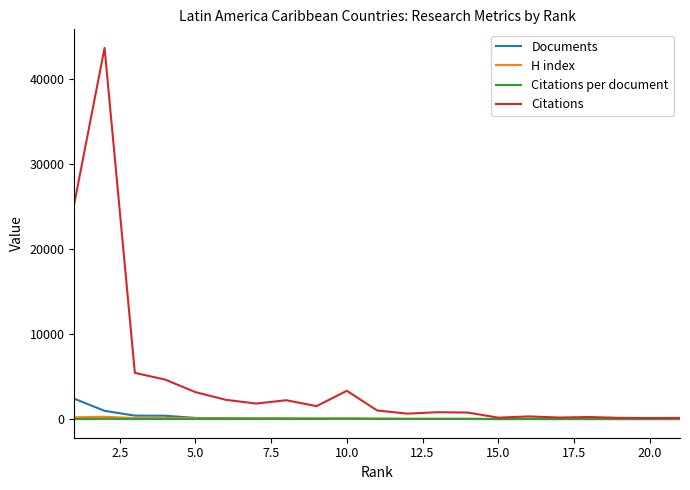

Which series has the largest total across all categories?

Citations